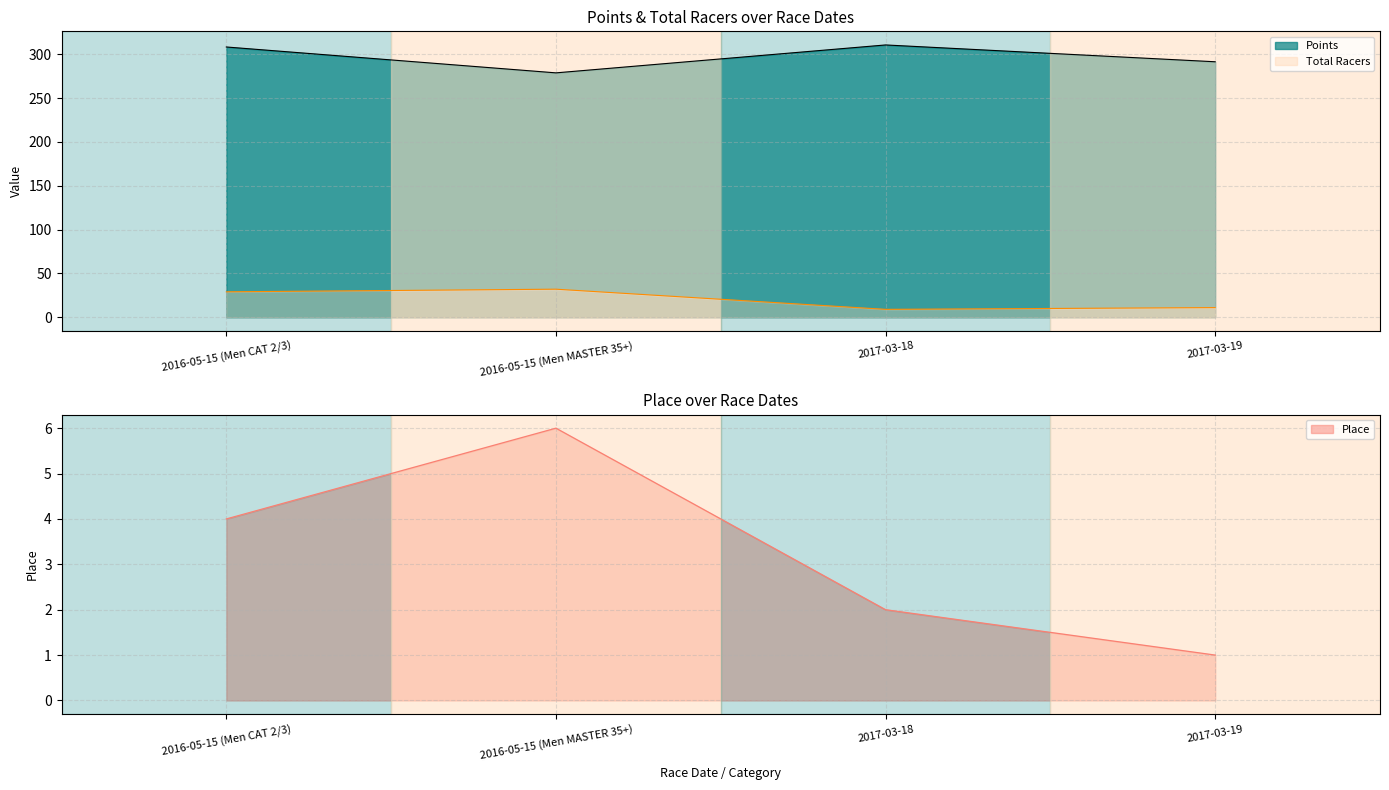

How many values in the Place series exceed 4?

1